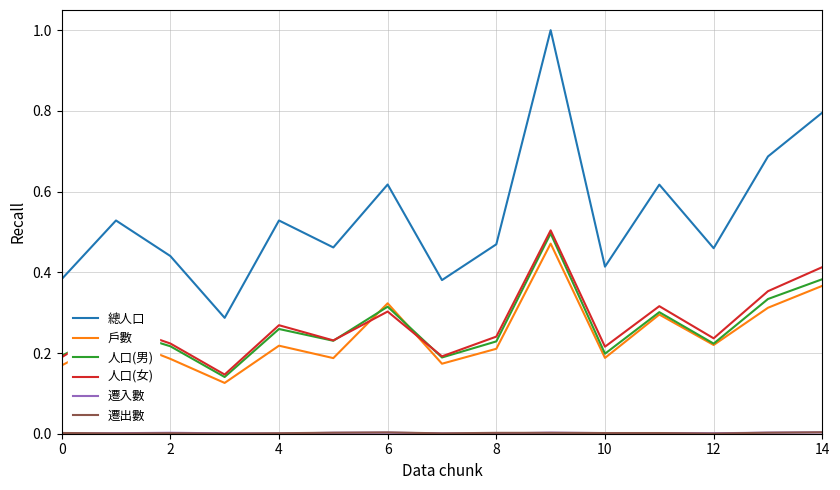

True or false: 戶數 and 總人口 cross at least once.

False